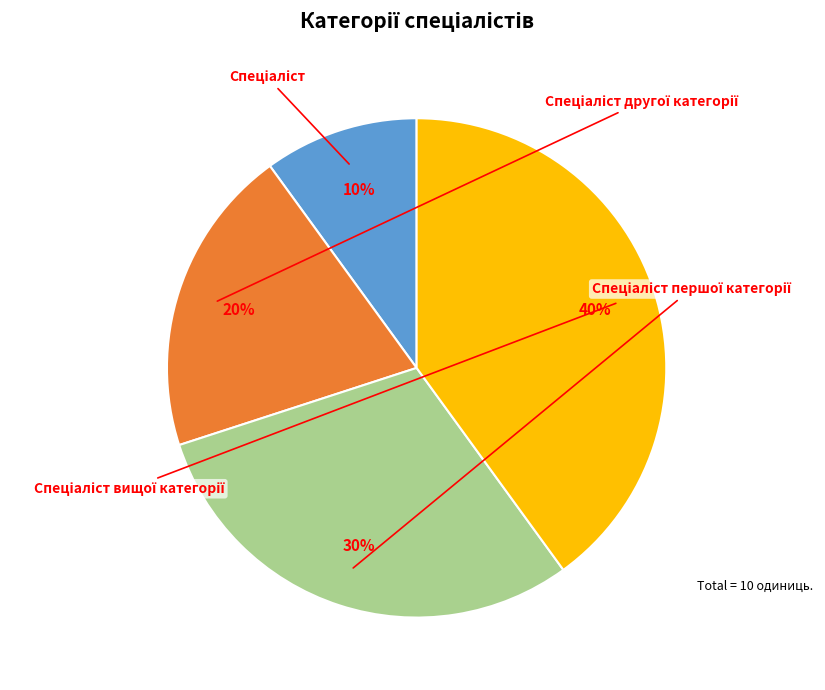

Combined, what portion of the pie is Спеціаліст вищої категорії and Спеціаліст?

50.0%